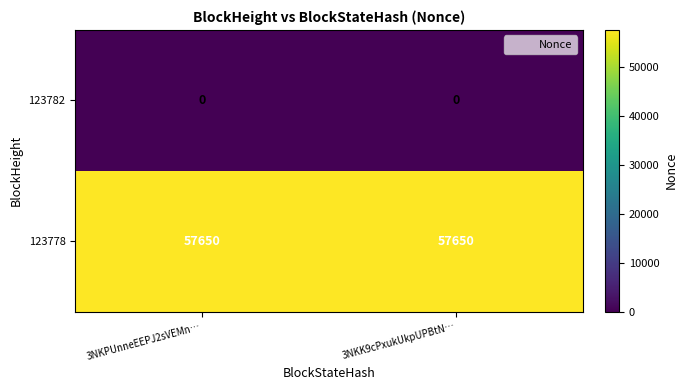

Reading left to right, what are all the values shown in this chart?

123782: 0	0
123778: 57650	57650